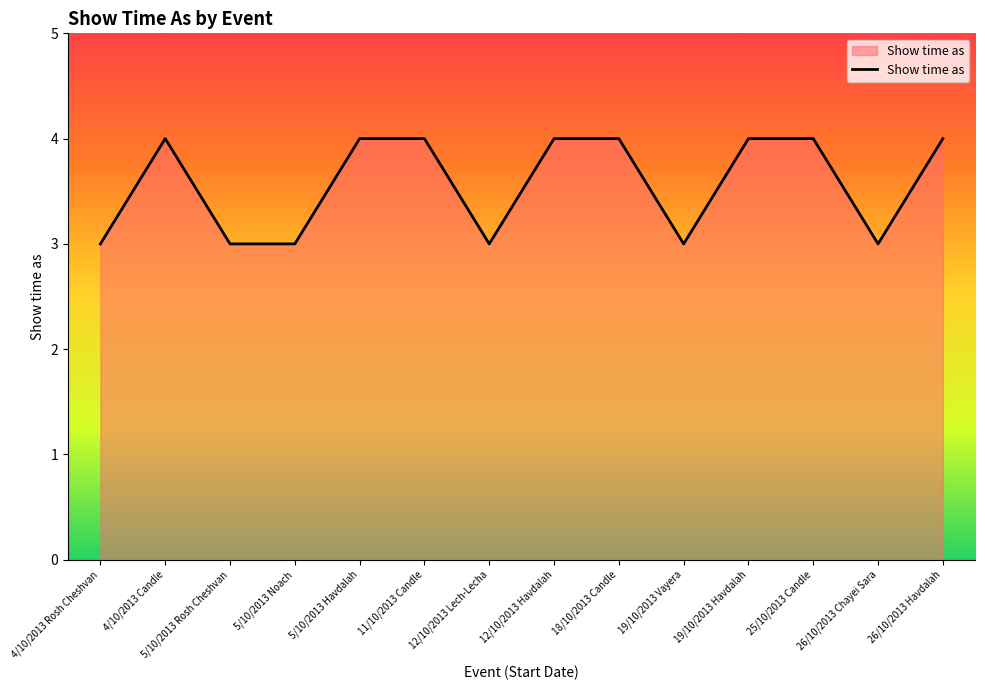

How many values are between 3 and 4?

14